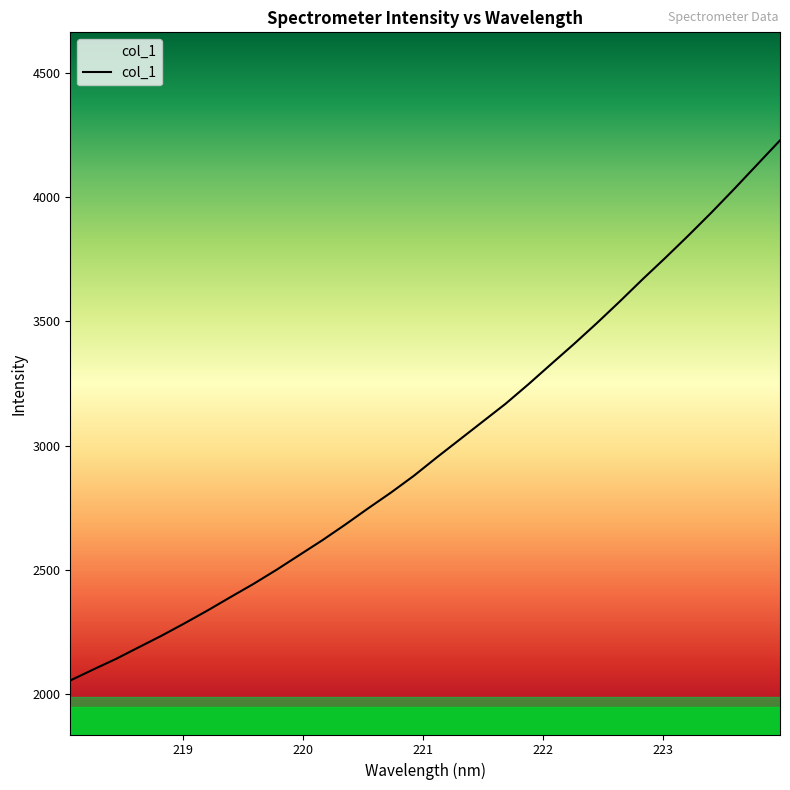

What is the smallest value displayed?

2054.6